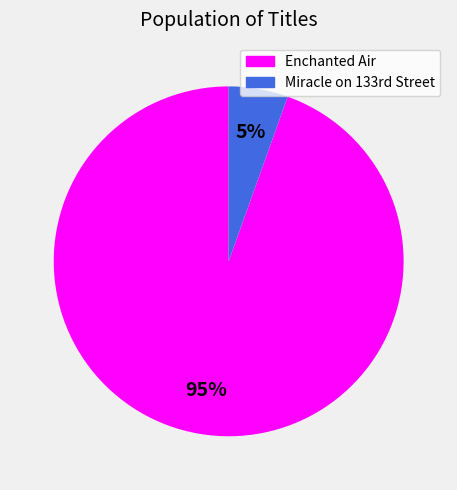

To the nearest percent, what percentage of the pie is Enchanted Air?

95%